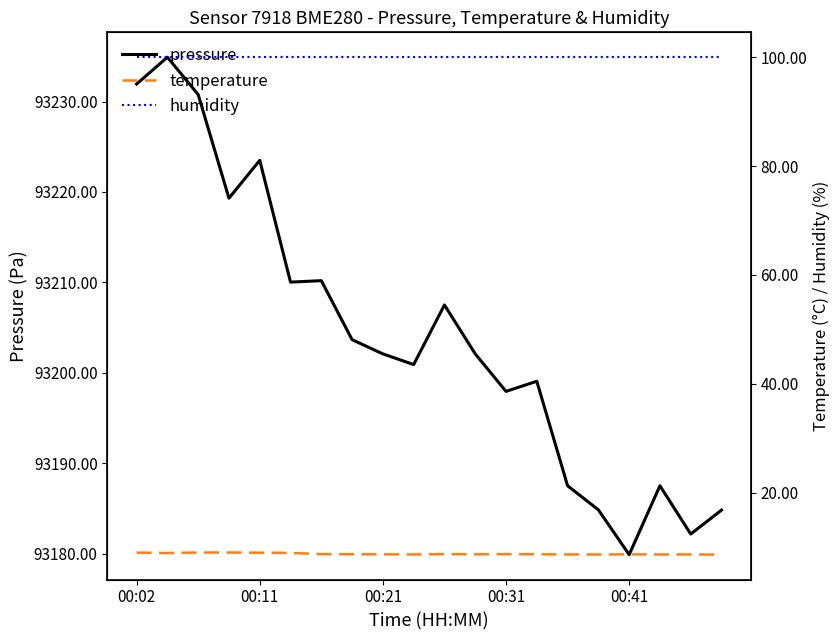

Between 6 and 7, which series saw the biggest shift?

pressure